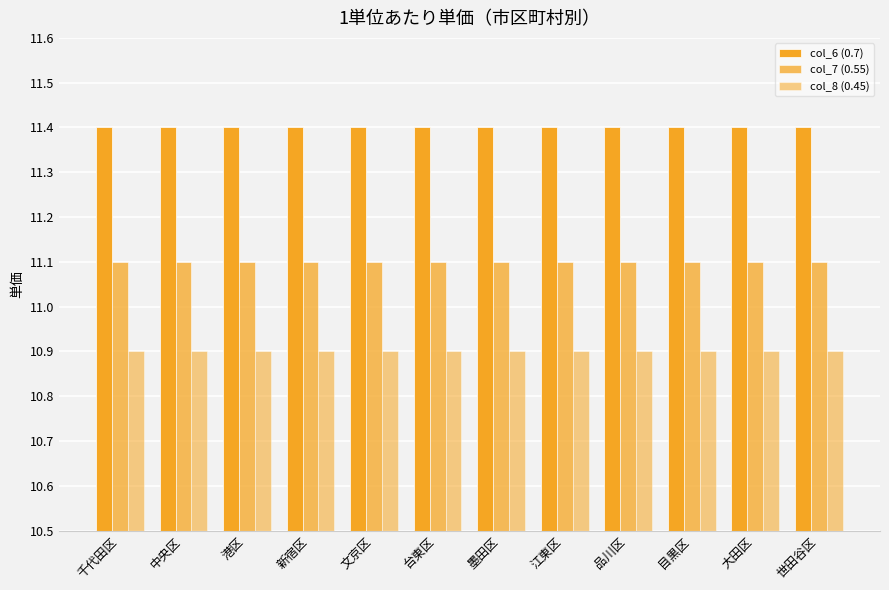

Are the bars grouped side by side (vs. stacked)?

Yes